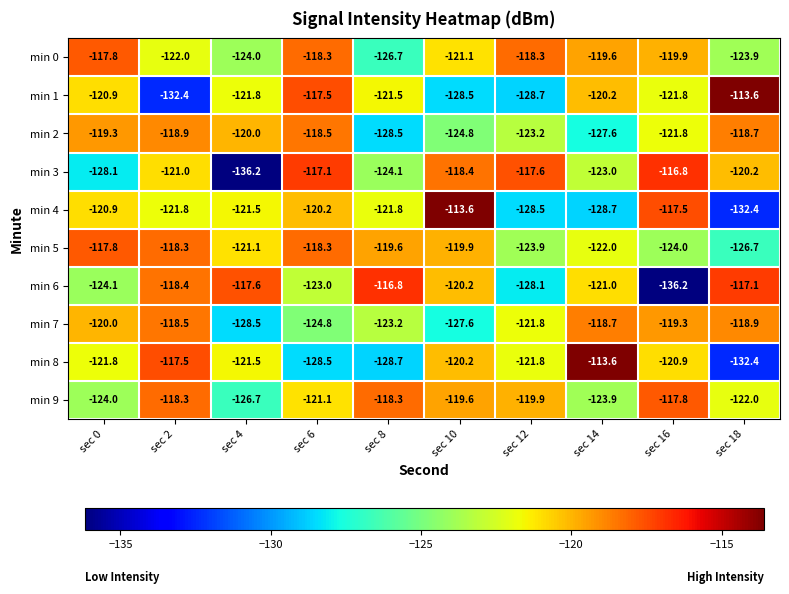

Count the number of categories in the chart.

10